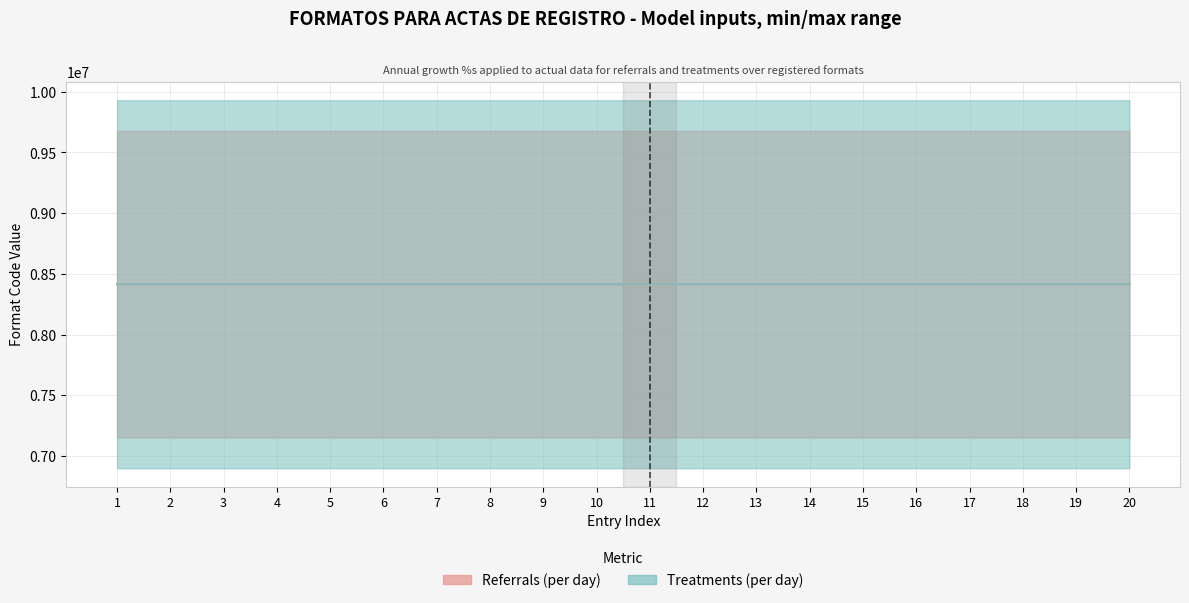

True or false: Treatments (per day) and Referrals (per day) intersect in this chart.

False